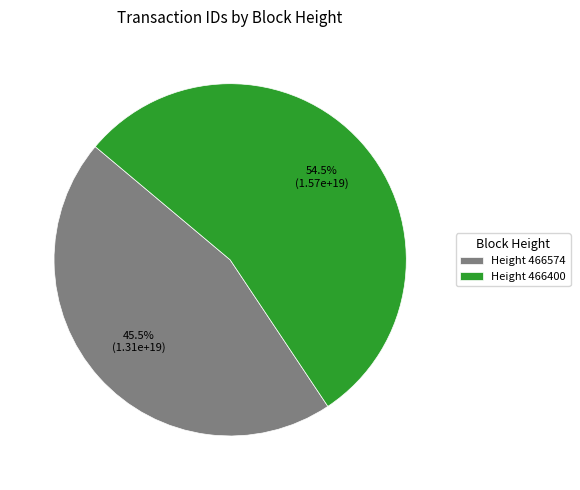

Rank the categories by value from highest to lowest.

Height 466400, Height 466574